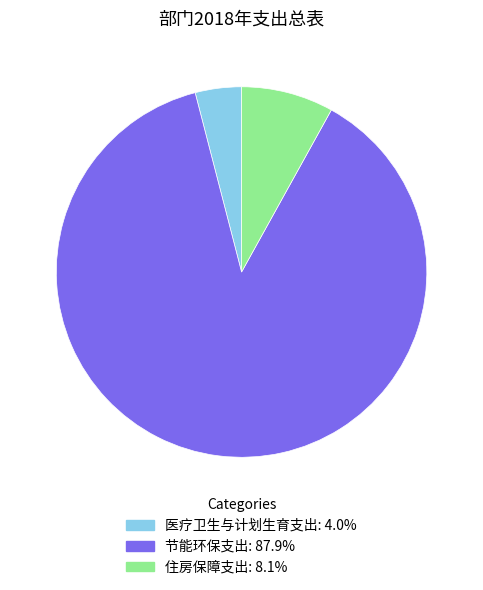

Rank the categories by value from highest to lowest.

节能环保支出, 住房保障支出, 医疗卫生与计划生育支出